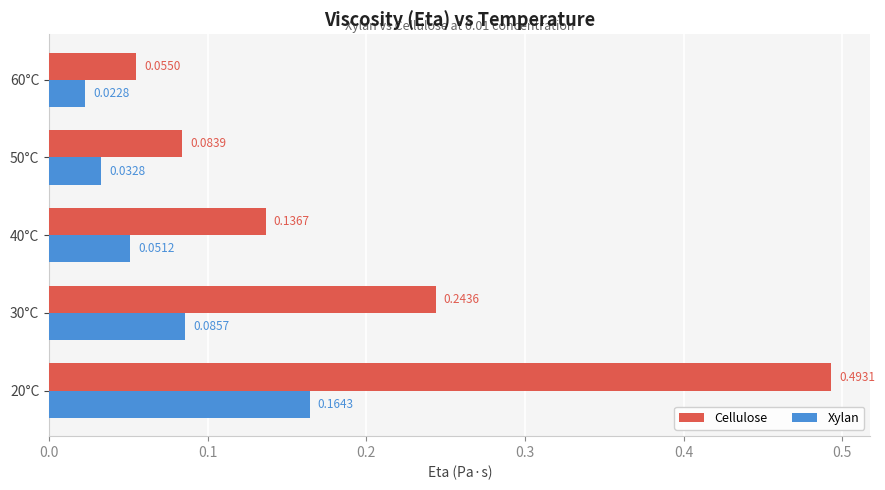

Which series has the widest spread of values?

Cellulose